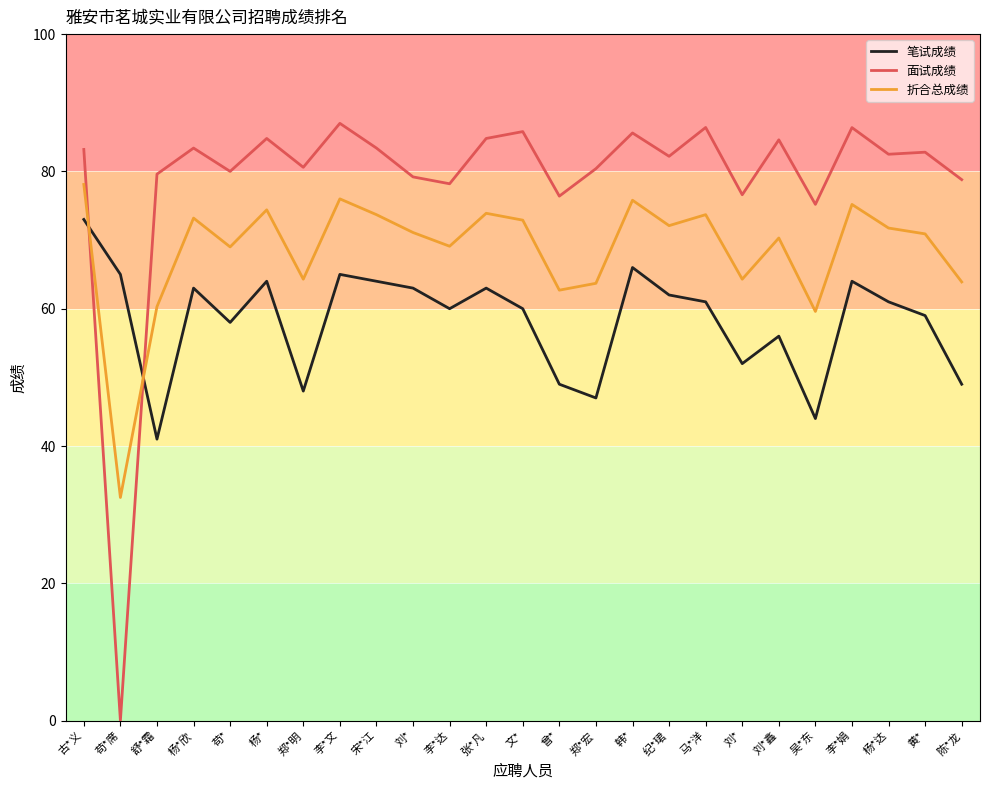

How many intersections are there between 笔试成绩 and 面试成绩?

2